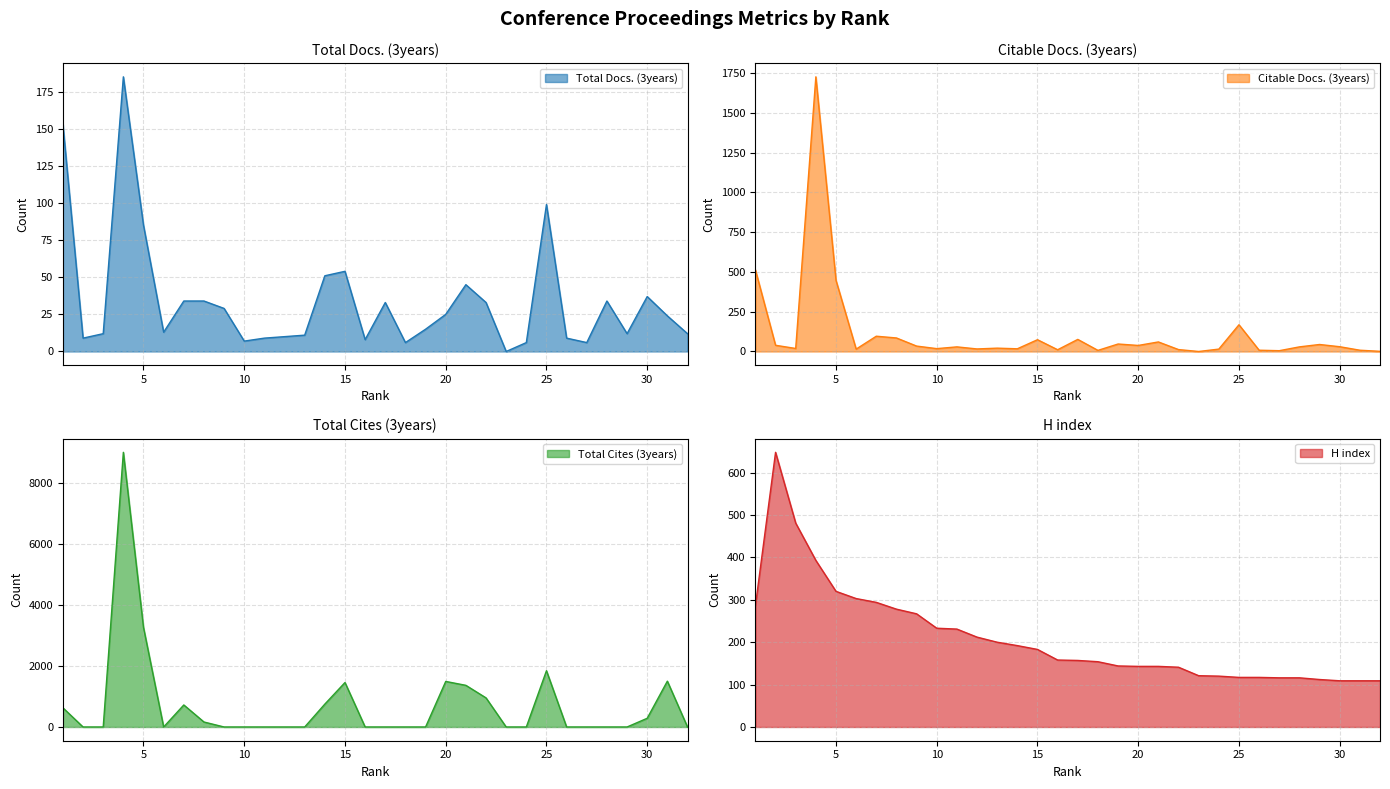

Read the H index value at 7, to the nearest 100.

300